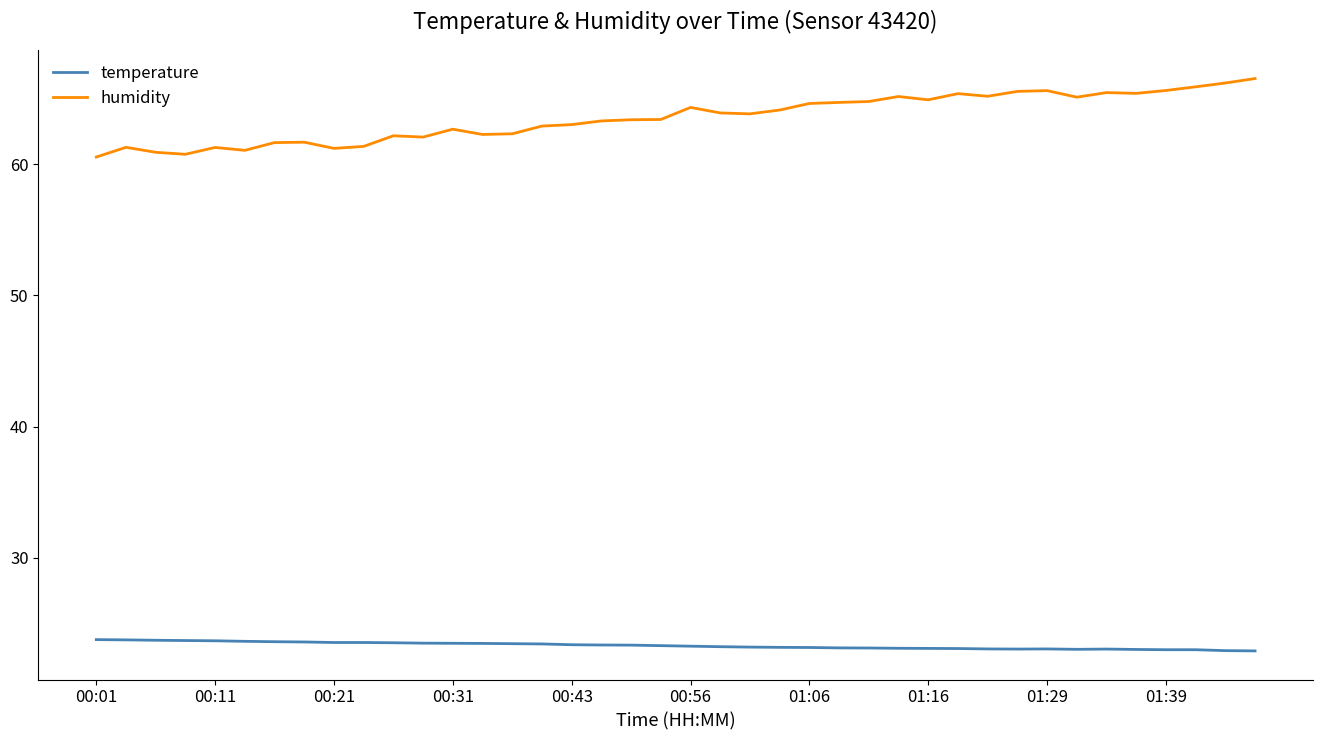

True or false: temperature and humidity intersect in this chart.

False